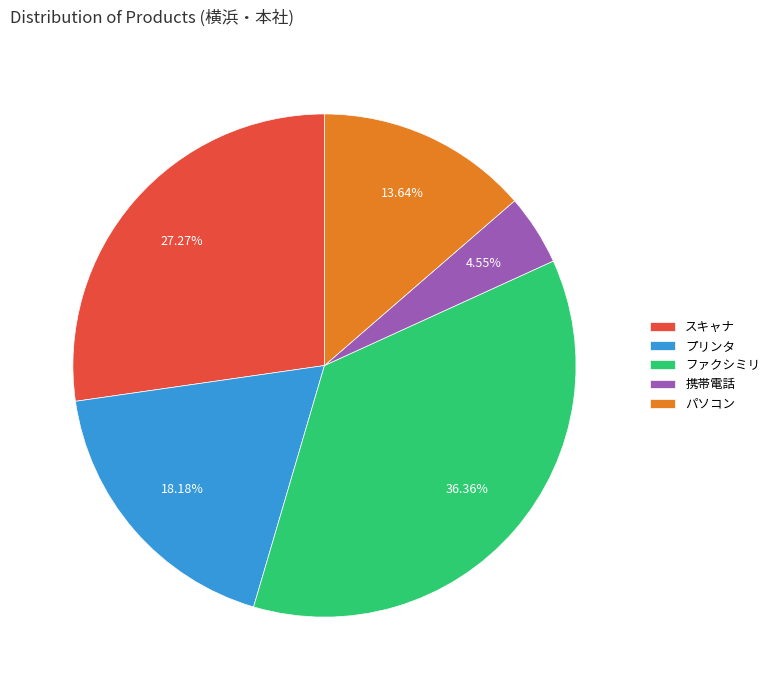

True or false: パソコン accounts for 14% of the total.

True